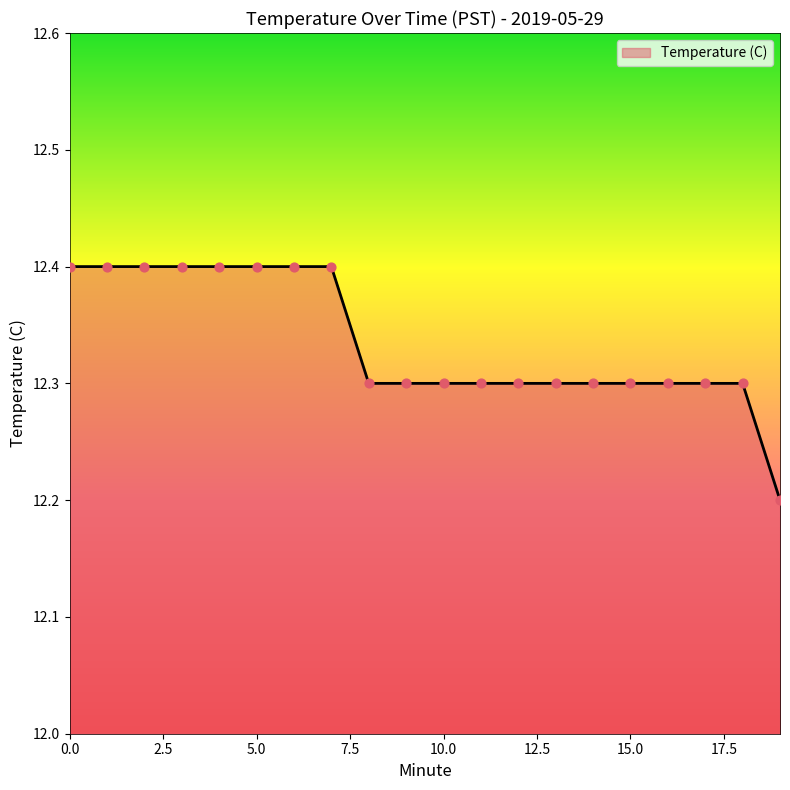

What is the maximum value shown in the chart?

12.4